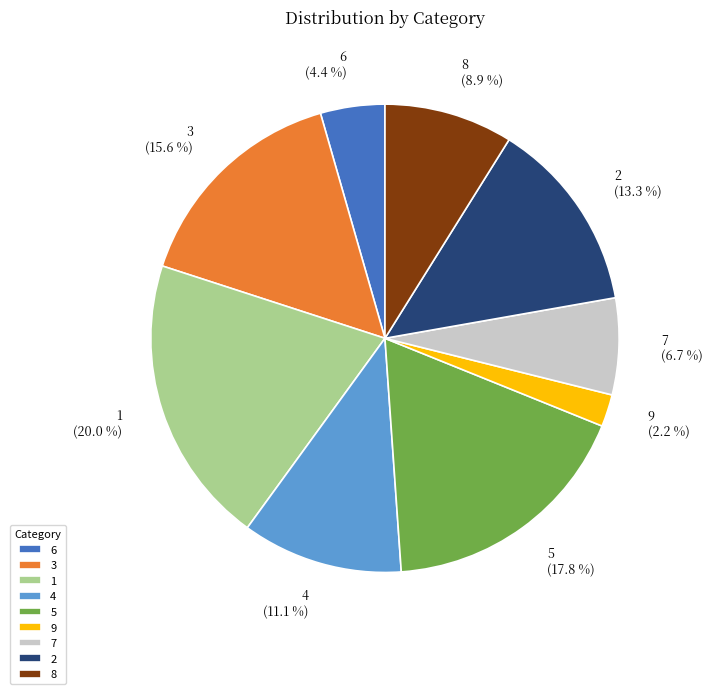

Which has a higher value, 8 or 9?

8